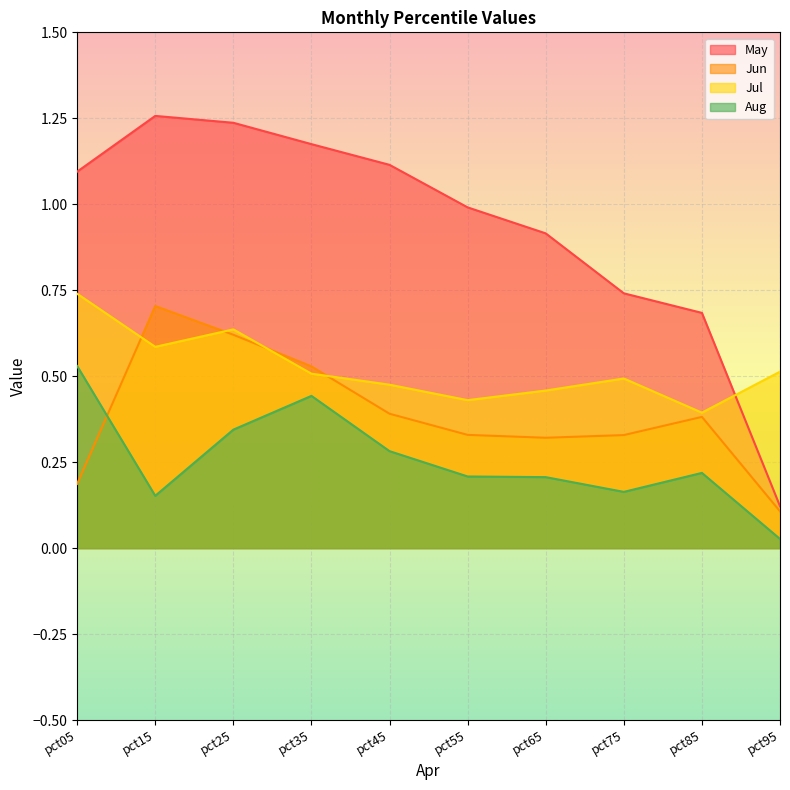

At how many categories does at least one series exceed 0?

10